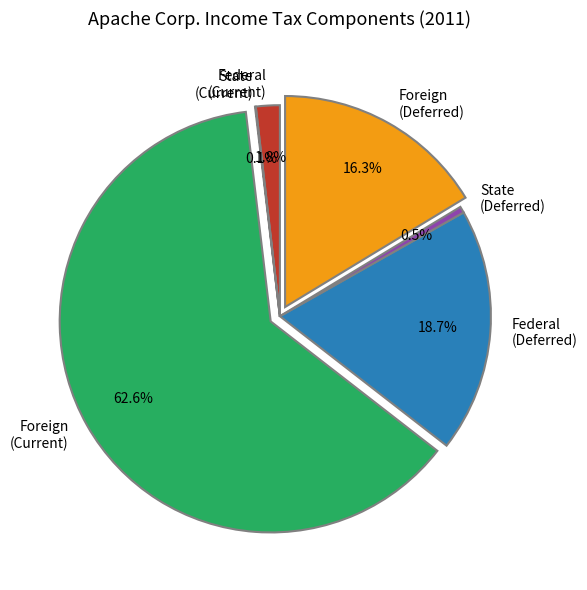

Between Foreign (Current) and Foreign (Deferred), which is larger?

Foreign (Current)